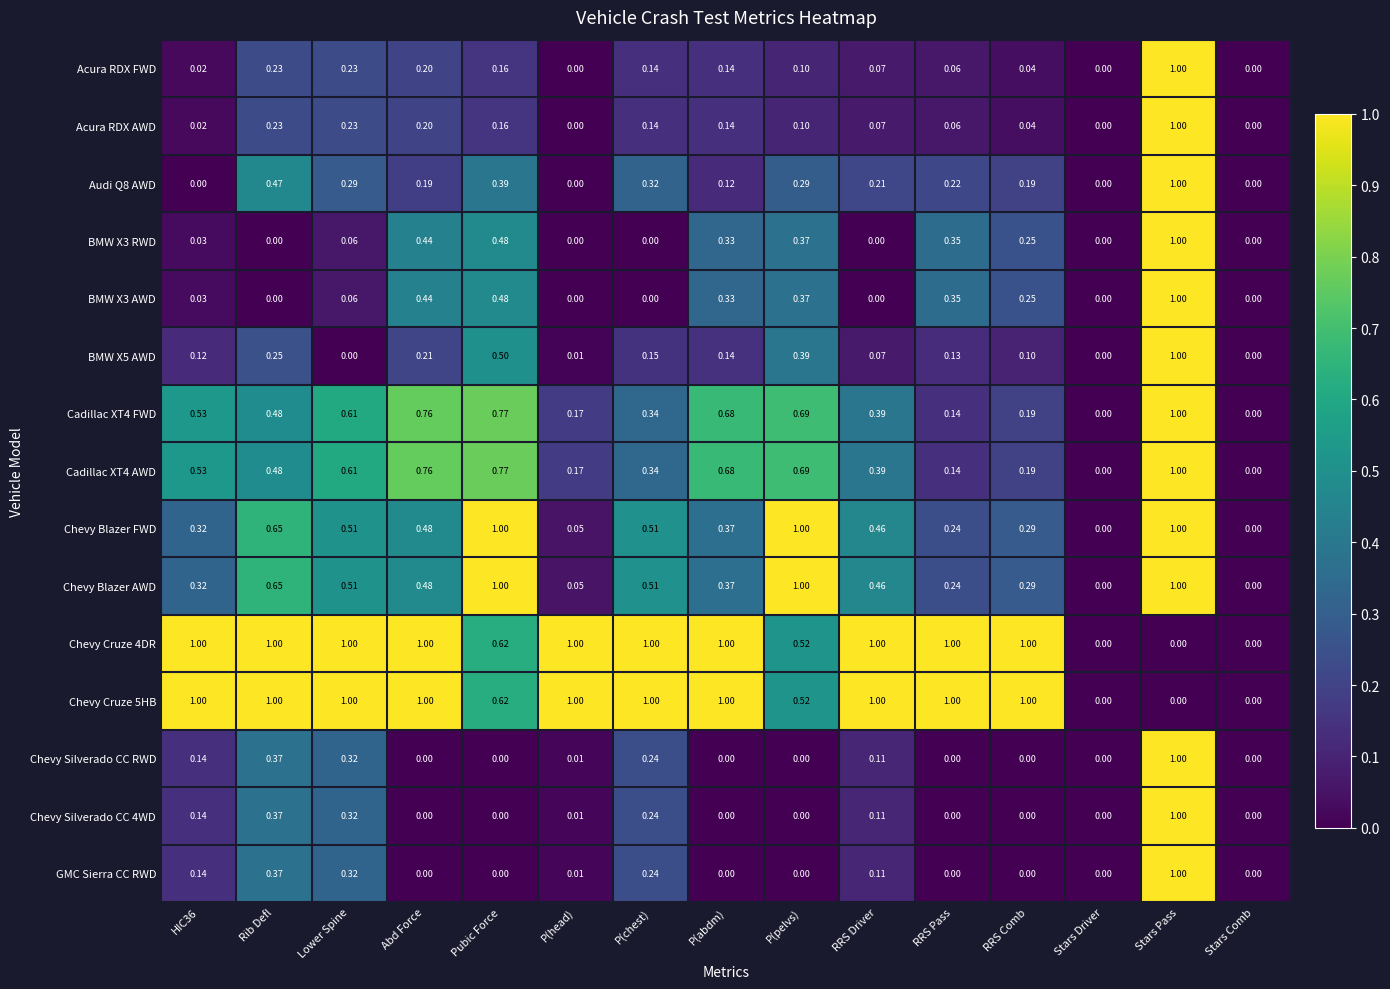

At which category is the sum across all series the highest?

Stars Pass